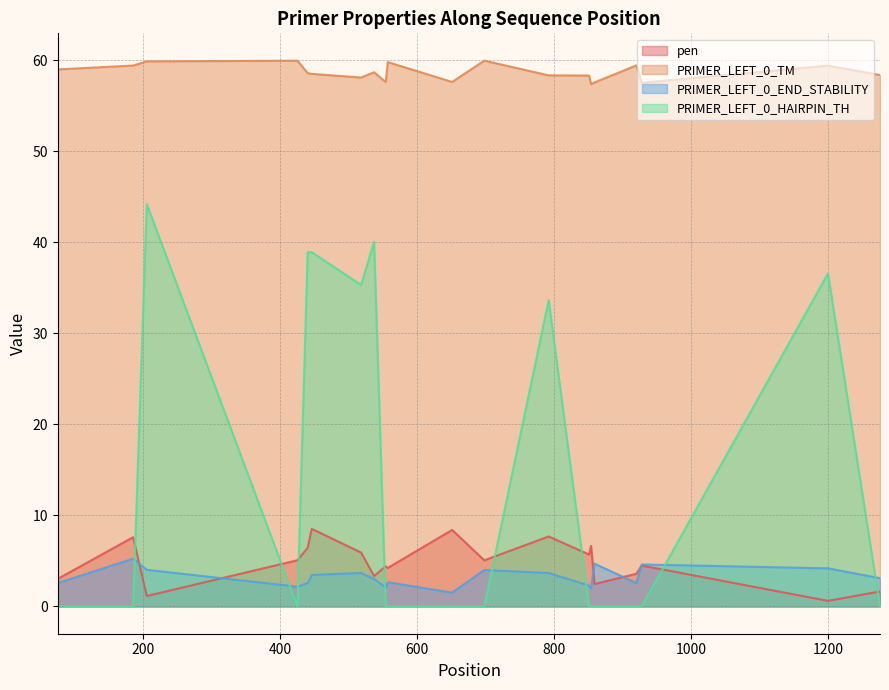

Which series has the widest spread of values?

PRIMER_LEFT_0_HAIRPIN_TH